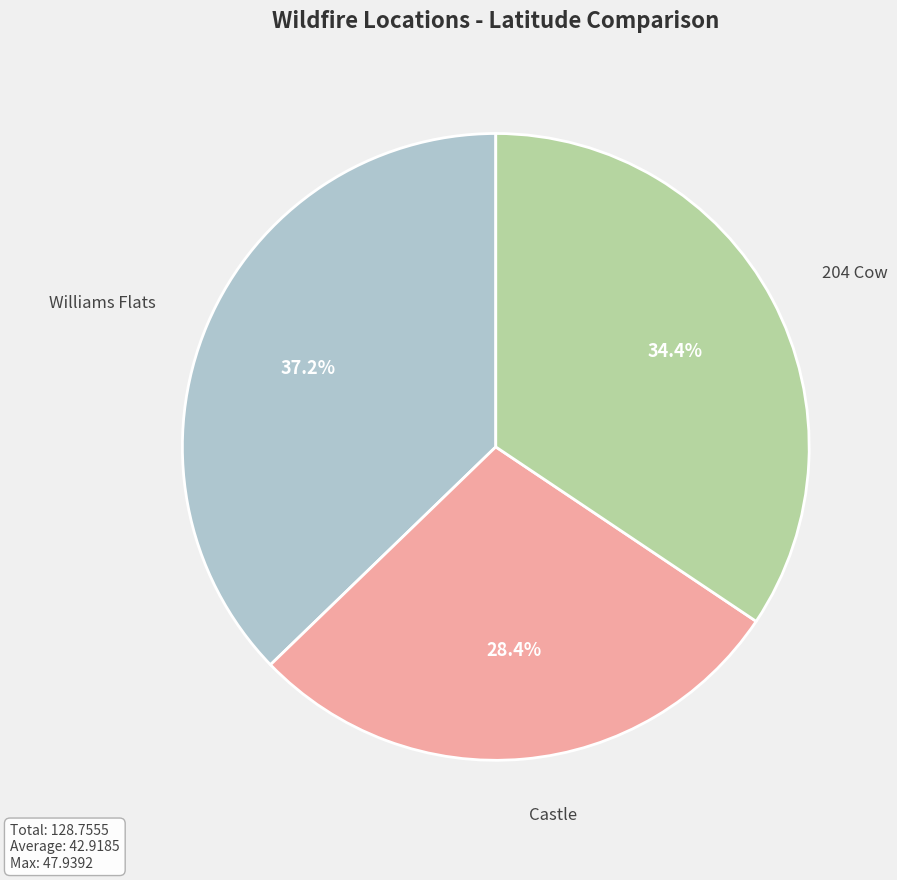

Is there any slice that represents more than half of the pie?

No